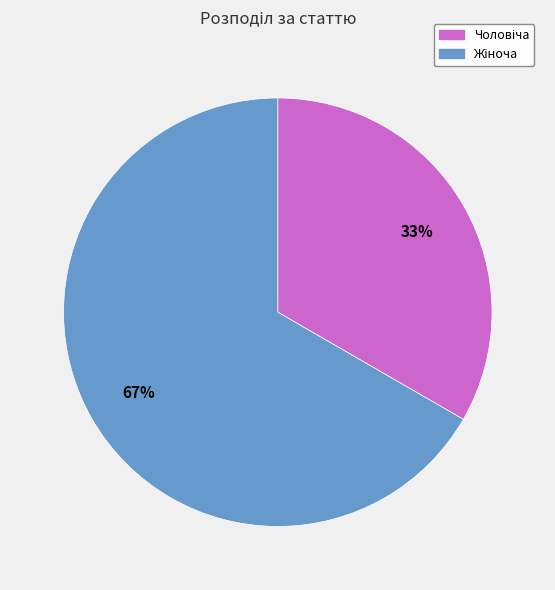

Count the number of slices in the pie.

2